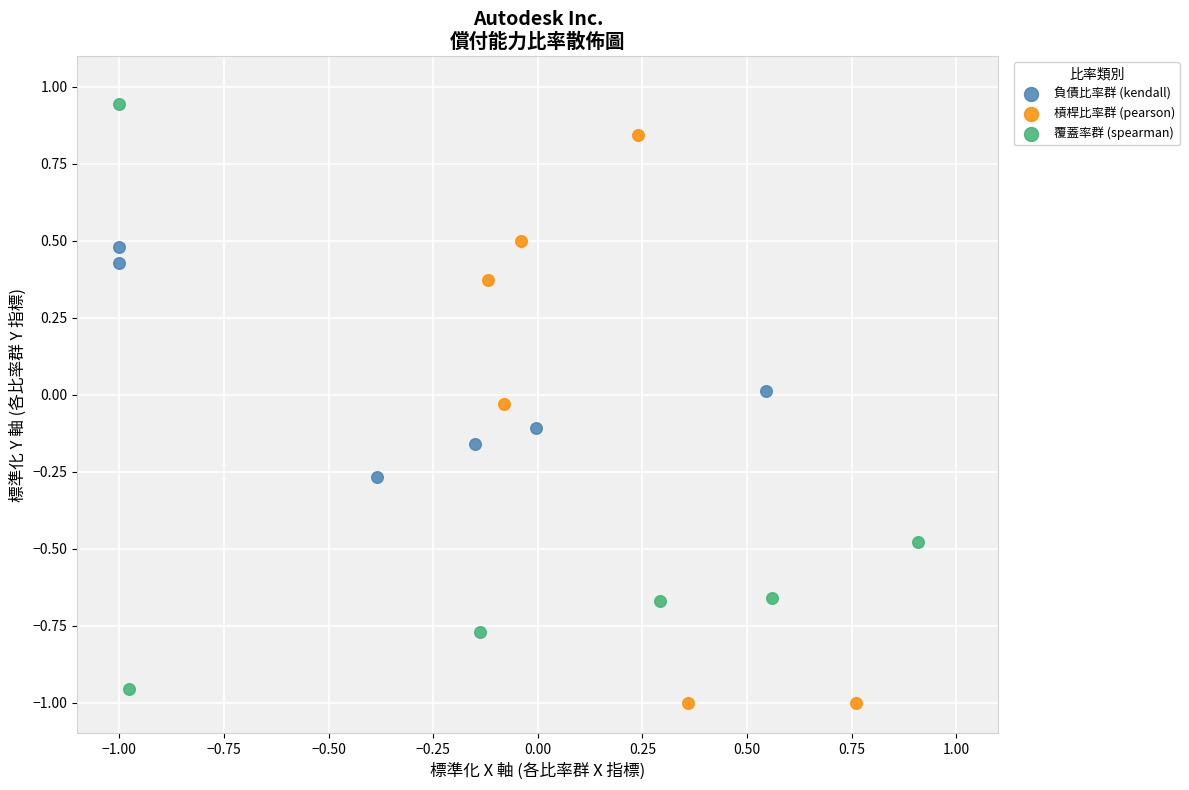

Which series reaches the maximum Y coordinate?

覆蓋率群 (spearman)